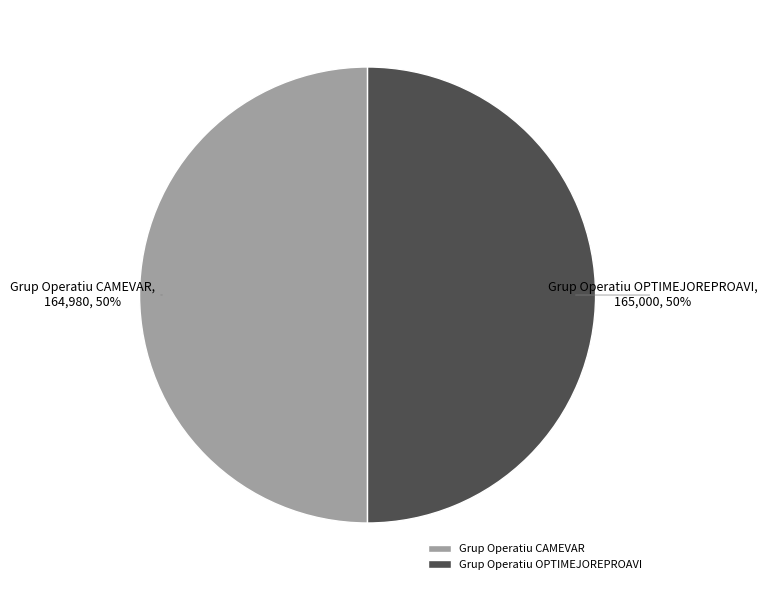

True or false: Grup Operatiu OPTIMEJOREPROAVI accounts for 39% of the total.

False